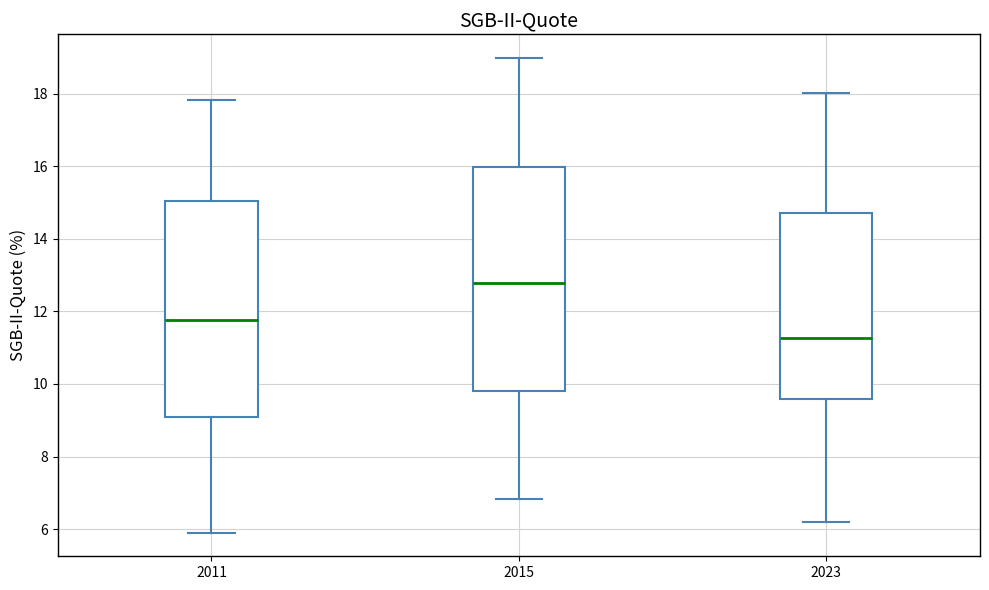

Which box's median line is the lowest?

2023